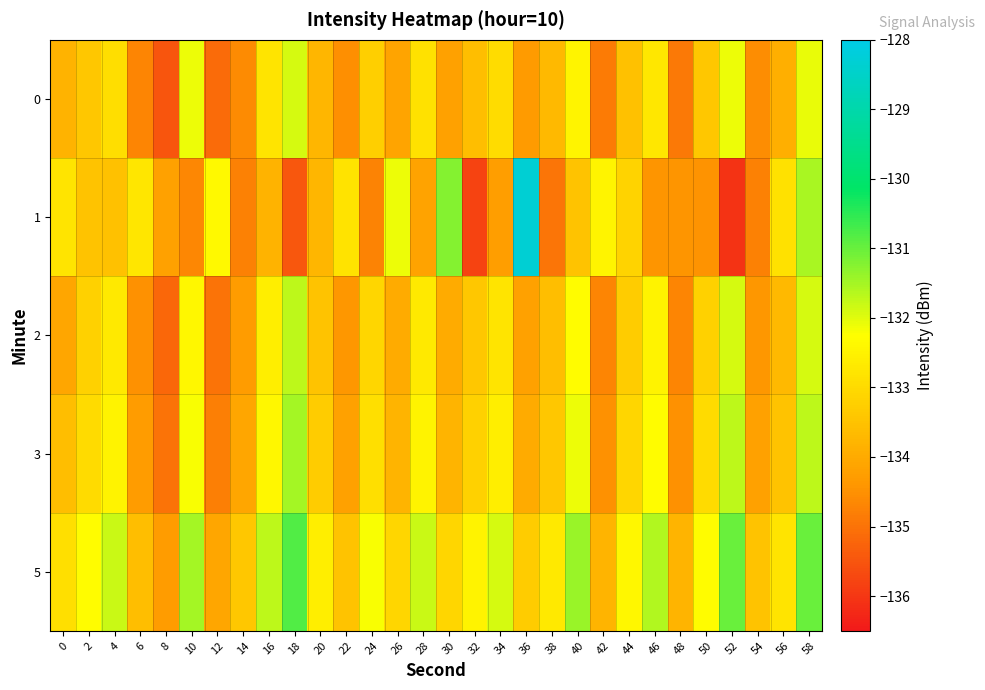

Reading right to left, list all the values displayed in this chart.

0: 58=-132.1	56=-133.9	54=-134.6	52=-132.1	50=-133.4	48=-134.9	46=-132.7	44=-133.5	42=-134.9	40=-132.5	38=-133.7	36=-134.3	34=-132.9	32=-133.6	30=-134.2	28=-132.9	26=-134.1	24=-133.2	22=-134.5	20=-133.8	18=-131.9	16=-132.8	14=-134.6	12=-135.1	10=-132.1	8=-135.5	6=-134.7	4=-132.9	2=-133.4	0=-133.8
1: 58=-131.6	56=-132.9	54=-134.8	52=-136.1	50=-134.5	48=-134.4	46=-134.4	44=-133.2	42=-132.5	40=-133.5	38=-135.0	36=-128.3	34=-134.3	32=-135.8	30=-131.2	28=-134.2	26=-132.1	24=-134.7	22=-132.8	20=-133.8	18=-135.5	16=-133.8	14=-134.8	12=-132.4	10=-134.7	8=-134.2	6=-132.8	4=-133.5	2=-133.5	0=-132.8
2: 58=-131.9	56=-133.7	54=-134.4	52=-131.9	50=-133.2	48=-134.7	46=-132.5	44=-133.3	42=-134.7	40=-132.3	38=-133.6	36=-134.2	34=-132.8	32=-133.4	30=-134.0	28=-132.7	26=-134.0	24=-133.1	22=-134.4	20=-133.5	18=-131.7	16=-132.6	14=-134.3	12=-135.0	10=-132.4	8=-135.2	6=-134.5	4=-132.7	2=-133.2	0=-134.1
3: 58=-131.7	56=-133.5	54=-134.2	52=-131.7	50=-133.0	48=-134.5	46=-132.3	44=-133.1	42=-134.5	40=-132.1	38=-133.4	36=-134.0	34=-132.6	32=-133.2	30=-133.8	28=-132.5	26=-133.8	24=-132.9	22=-134.2	20=-133.3	18=-131.5	16=-132.4	14=-134.1	12=-134.8	10=-132.2	8=-135.0	6=-134.3	4=-132.5	2=-133.0	0=-133.6
5: 58=-131.0	56=-132.8	54=-133.5	52=-131.0	50=-132.3	48=-133.8	46=-131.6	44=-132.4	42=-133.8	40=-131.4	38=-132.7	36=-133.3	34=-131.9	32=-132.5	30=-133.1	28=-131.8	26=-133.1	24=-132.2	22=-133.5	20=-132.6	18=-130.8	16=-131.7	14=-133.4	12=-134.1	10=-131.5	8=-134.3	6=-133.6	4=-131.8	2=-132.3	0=-132.9